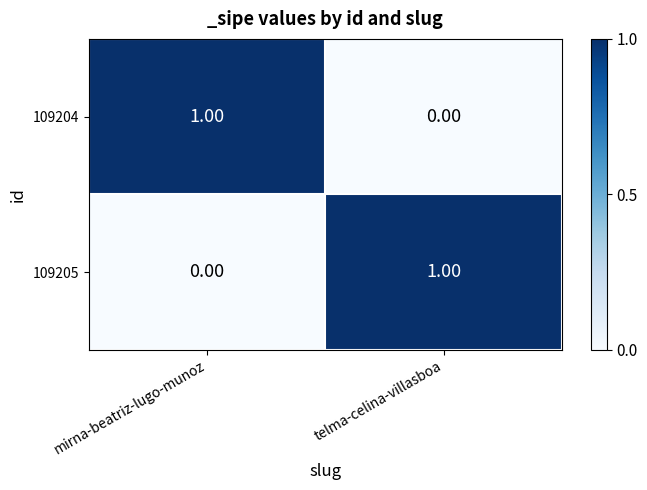

Is the value of 109204 at telma-celina-villasboa greater than the value of 109205 at telma-celina-villasboa?

No